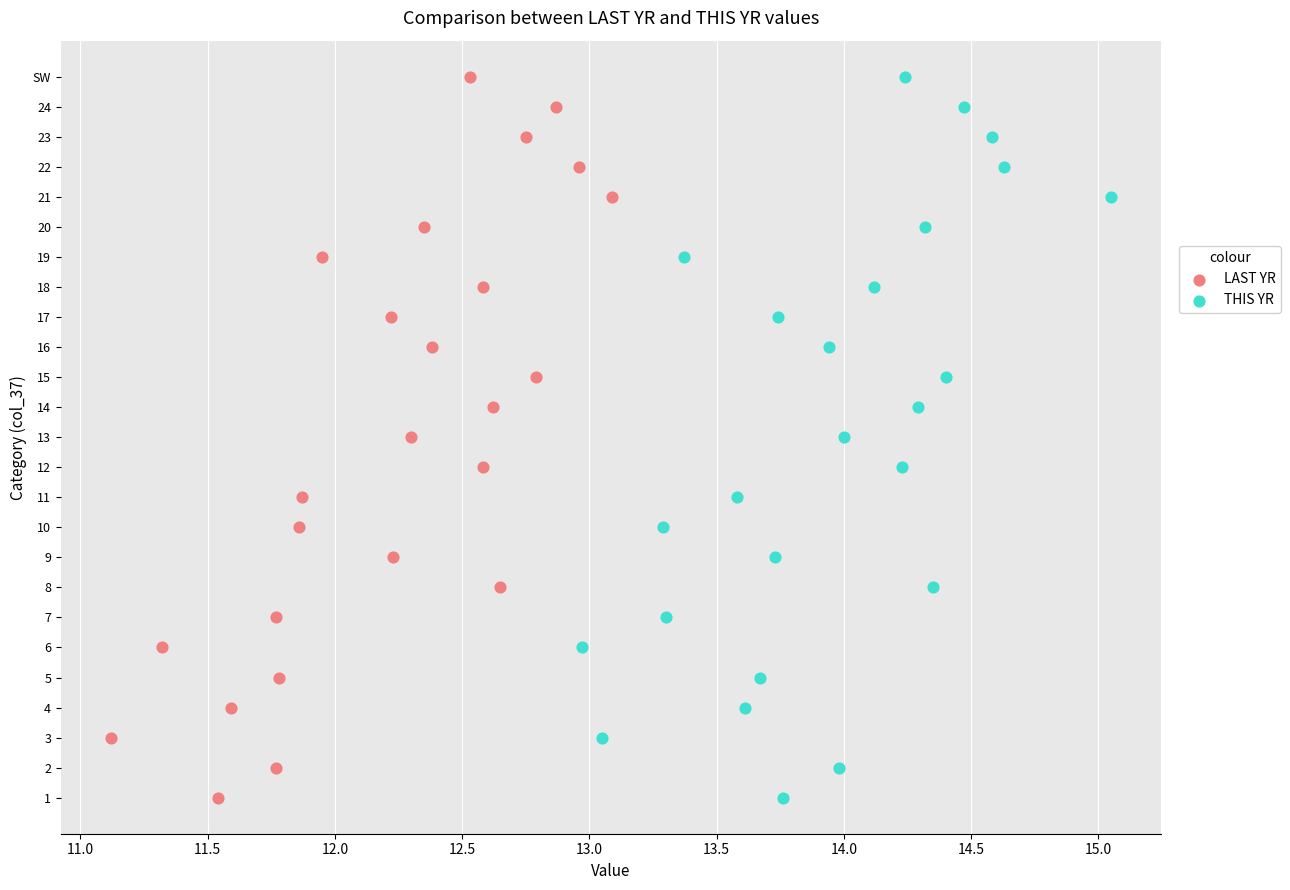

Which series contains the highest Y value?

LAST YR